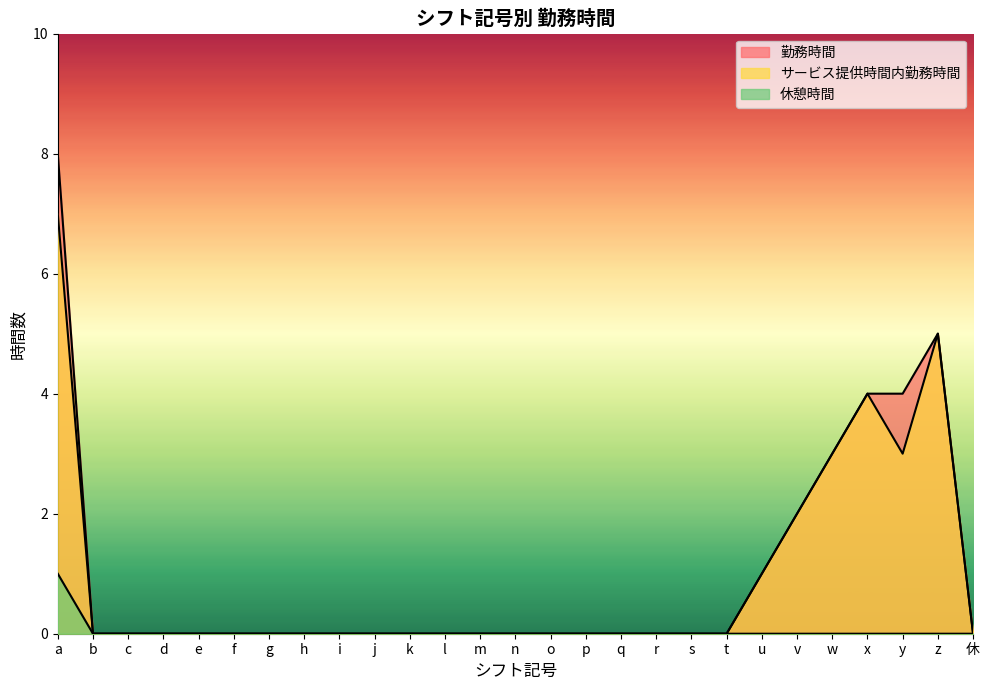

Which has a higher value, c or b?

c